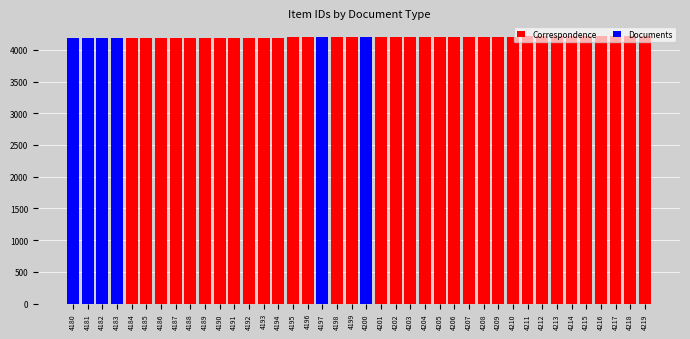

How many series are shown in this chart?

2